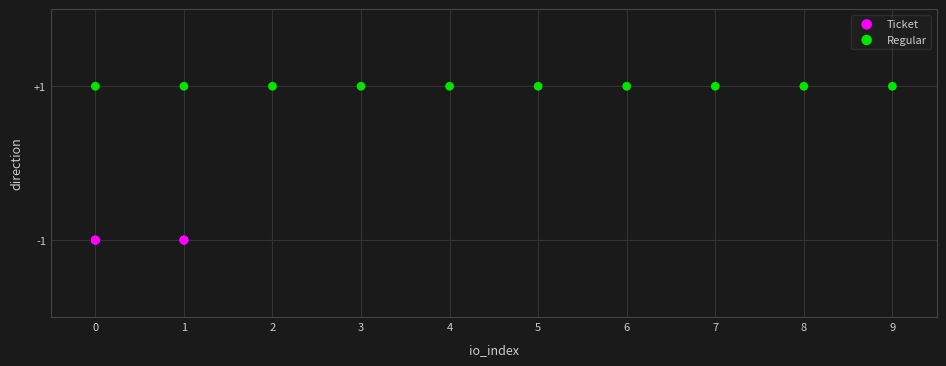

Which series reaches the maximum Y coordinate?

Regular